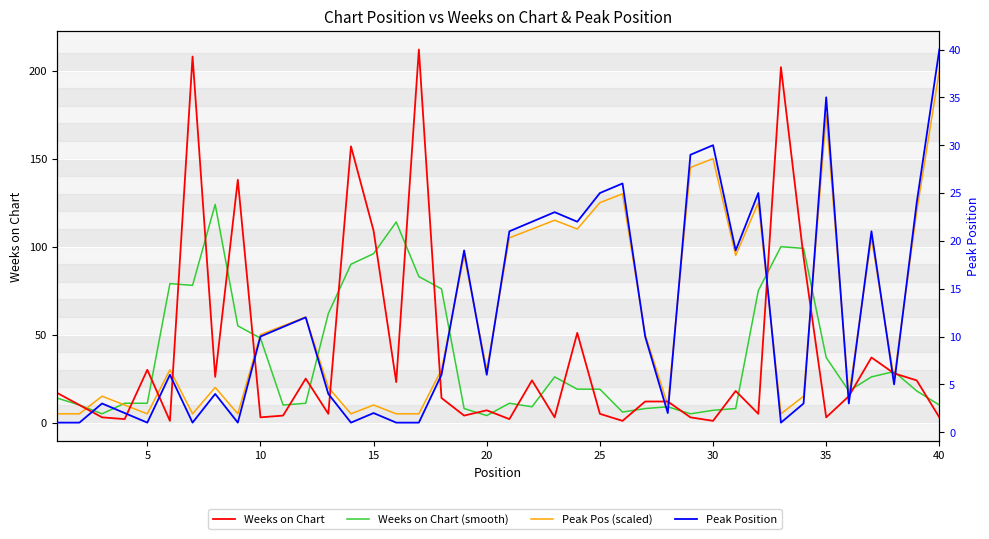

Which series has the widest spread of values?

Weeks on Chart